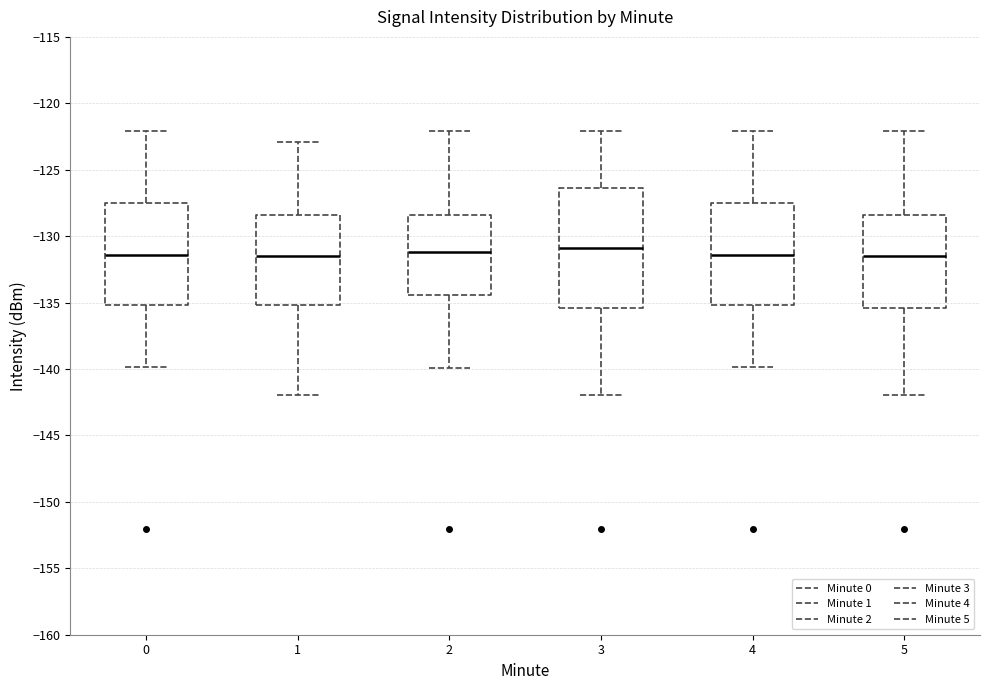

Where does the upper whisker of the box at x = 1 end on the y-axis? The values are not printed on the chart, so give them approximately, as read against the axis.

-123.0